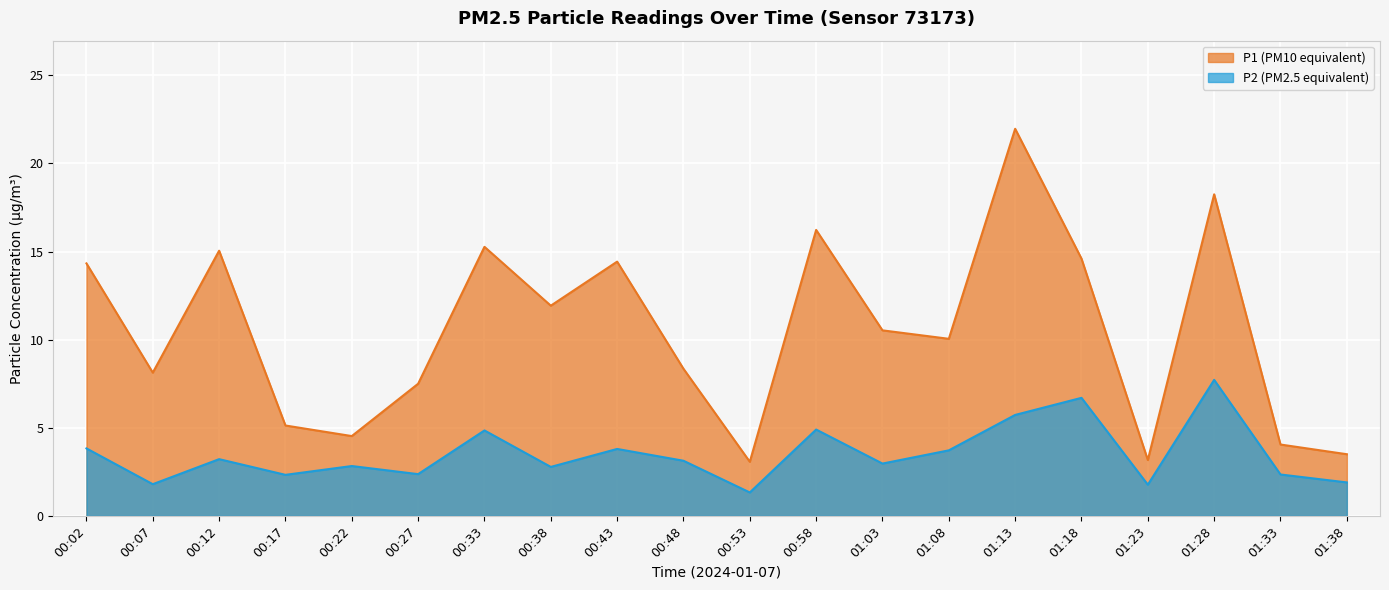

Rank the series by their maximum value, from highest to lowest.

P1, P2